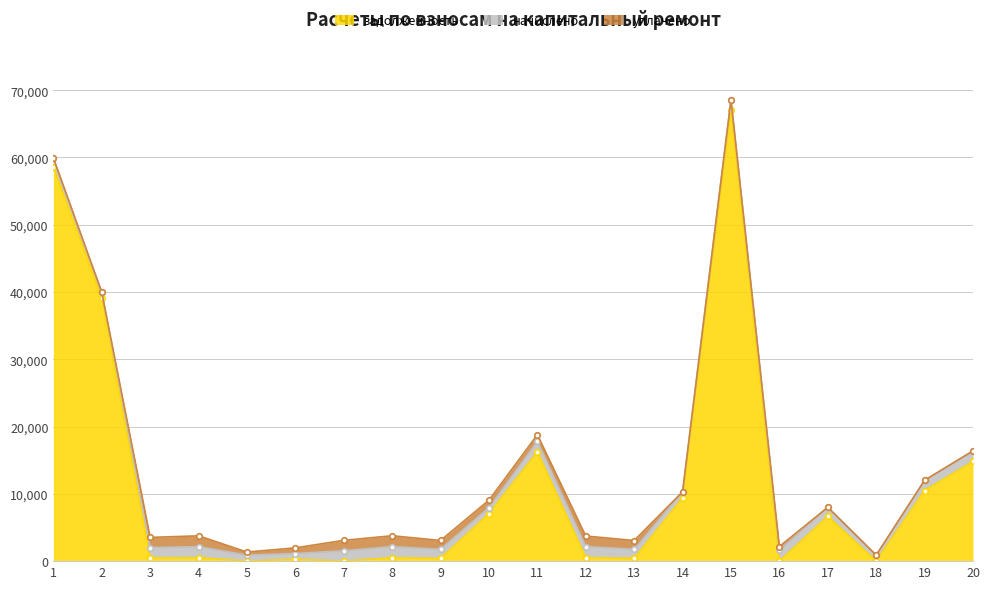

Reading left to right, list all the values displayed in this chart.

задолженность: 58572.5	39086.2	468.0	499.6	0.0	262.1	0.0	501.1	407.9	7073.6	16255.3	502.7	407.1	9409.3	67035.2	0.0	6659.0	0.0	10491.3	14820.4
начислено: 1346.0	898.2	1553.3	1658.2	899.1	870.1	1545.6	1663.3	1353.7	895.6	1540.5	1668.5	1351.1	903.3	1540.5	1632.6	1343.5	882.9	1527.7	1558.4
уплачено: 0.0	0.0	1503.5	1605.1	449.5	842.2	1545.6	1610.0	1310.3	1100.0	1000.0	1558.8	1307.8	0.0	0.0	542.5	0.0	0.0	0.0	0.0